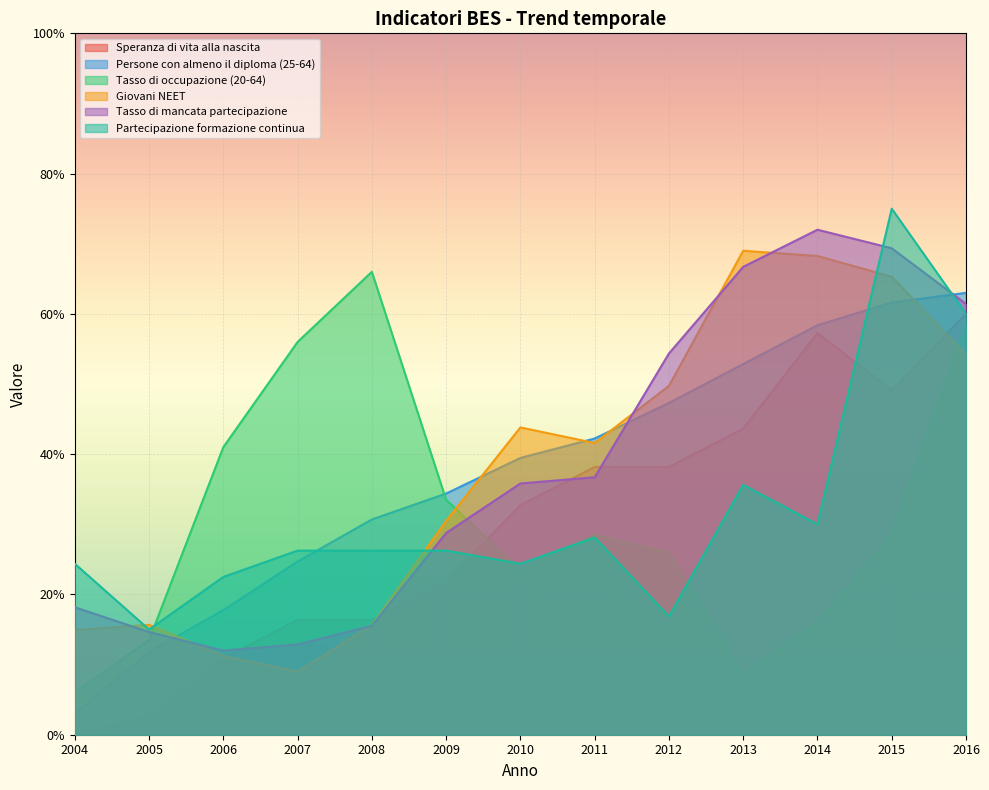

Where does the Speranza di vita alla nascita series first go above 32?

2010